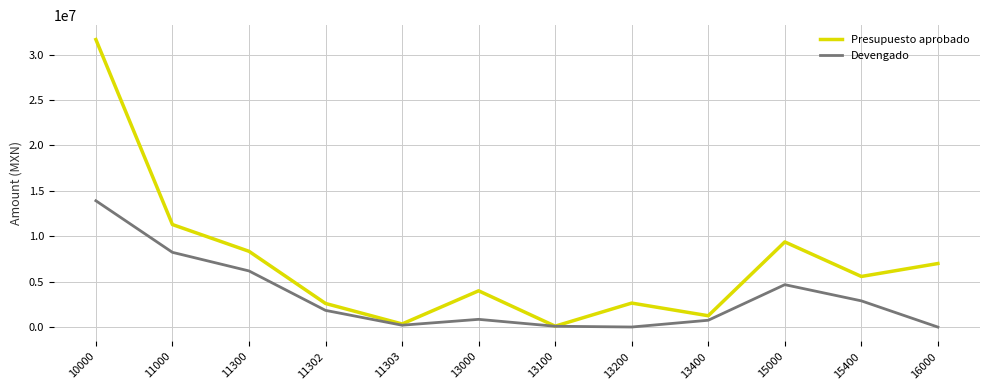

What are all the series names shown in the legend?

Presupuesto aprobado, Devengado